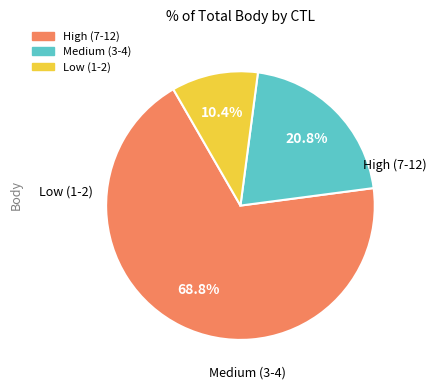

How many slices are in this pie chart?

3